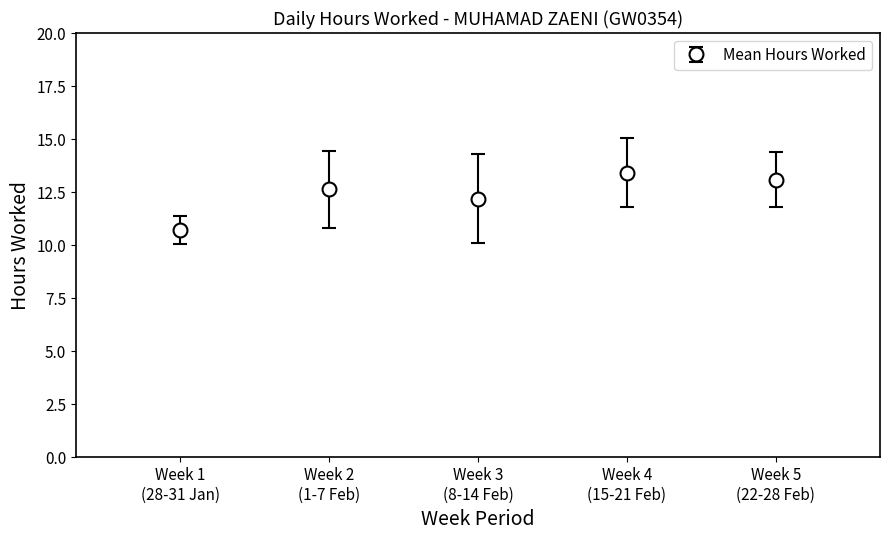

What is the value of the 3rd point from the left?

12.2